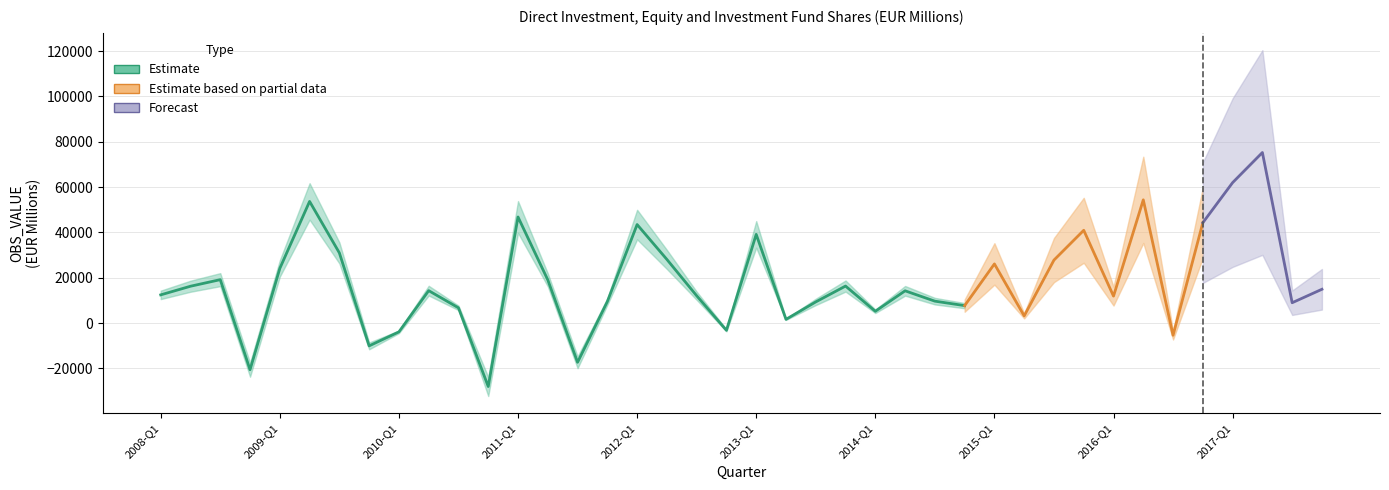

What is the smallest value displayed?

-27973.2